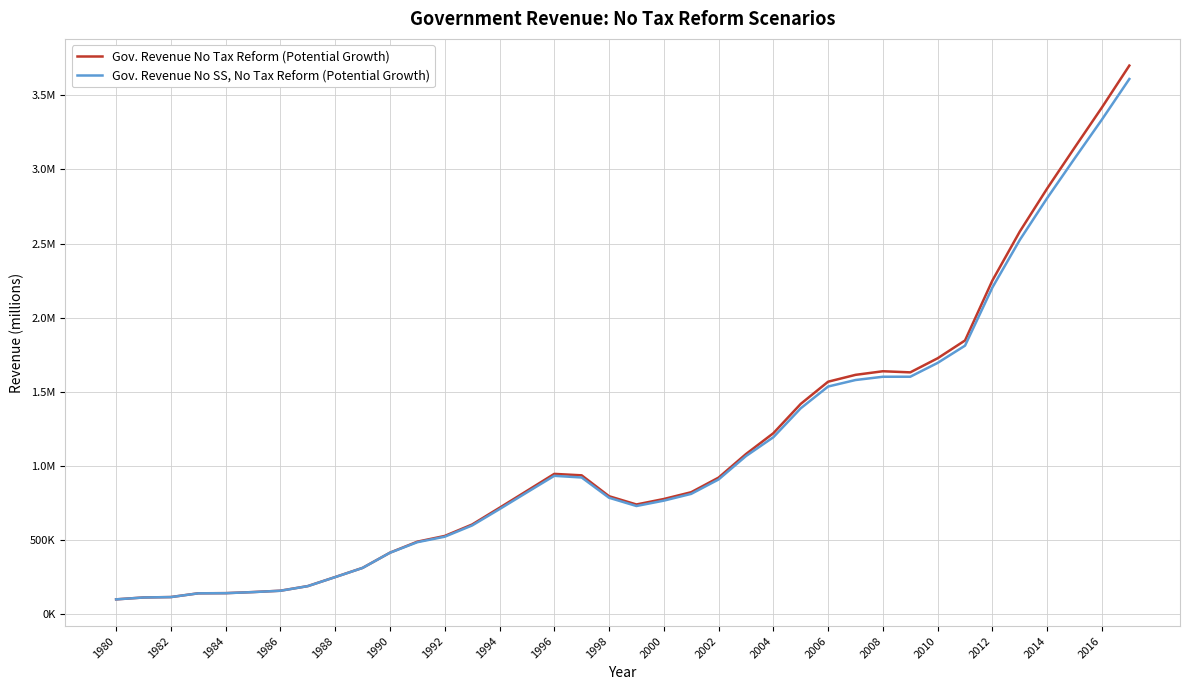

Does the chart display data point markers on the line(s)?

No